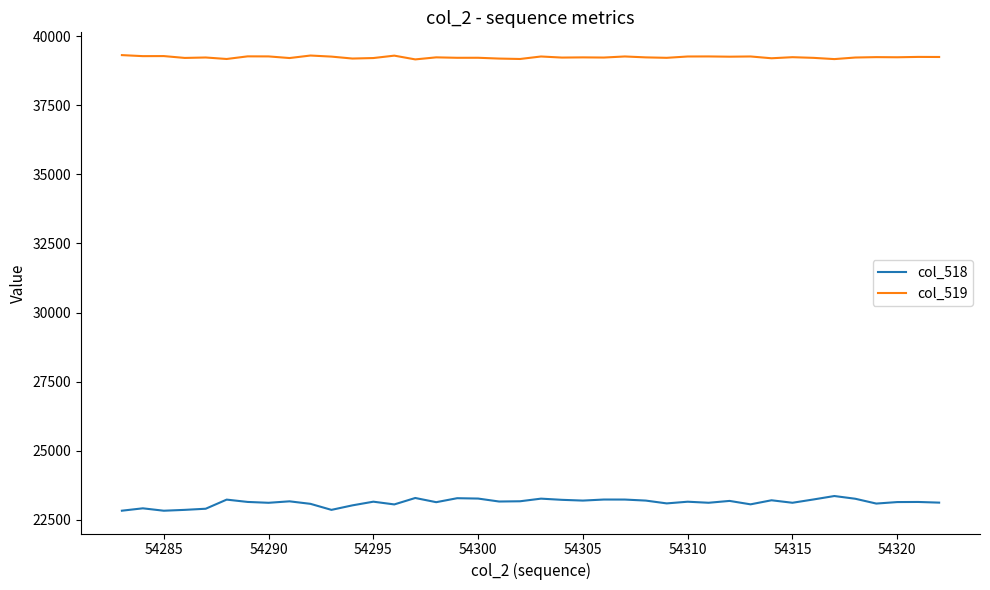

What is the difference between the maximum and minimum values in the col_519 series?

155